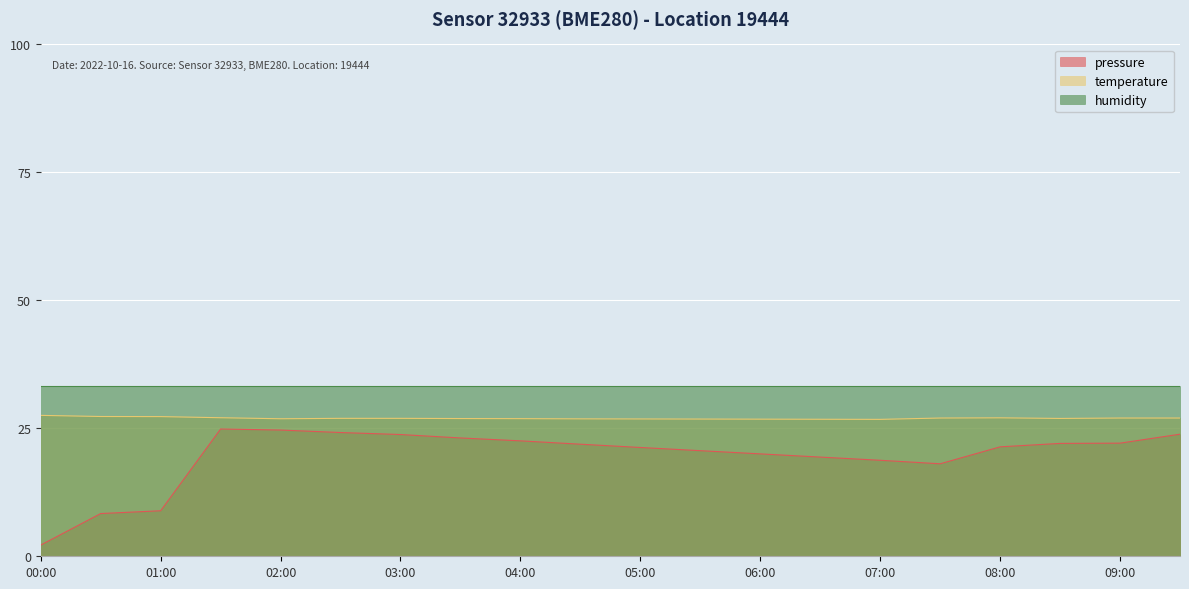

True or false: pressure and temperature intersect in this chart.

False